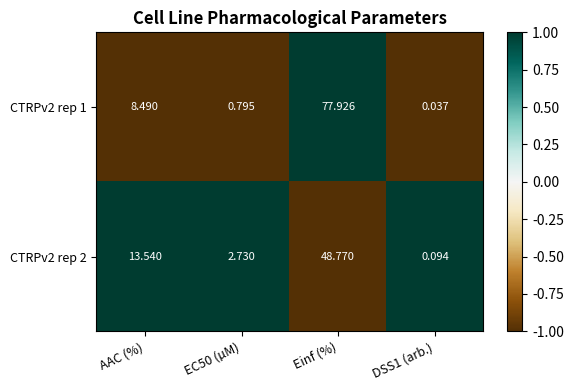

Where does the CTRPv2 rep 1 series first go above 8?

AAC (%)